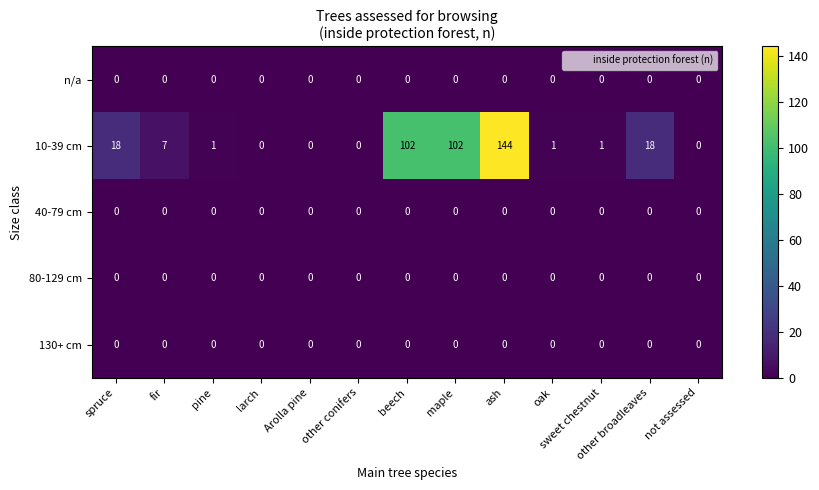

The value of 80-129 cm at beech is 0. True or false?

True